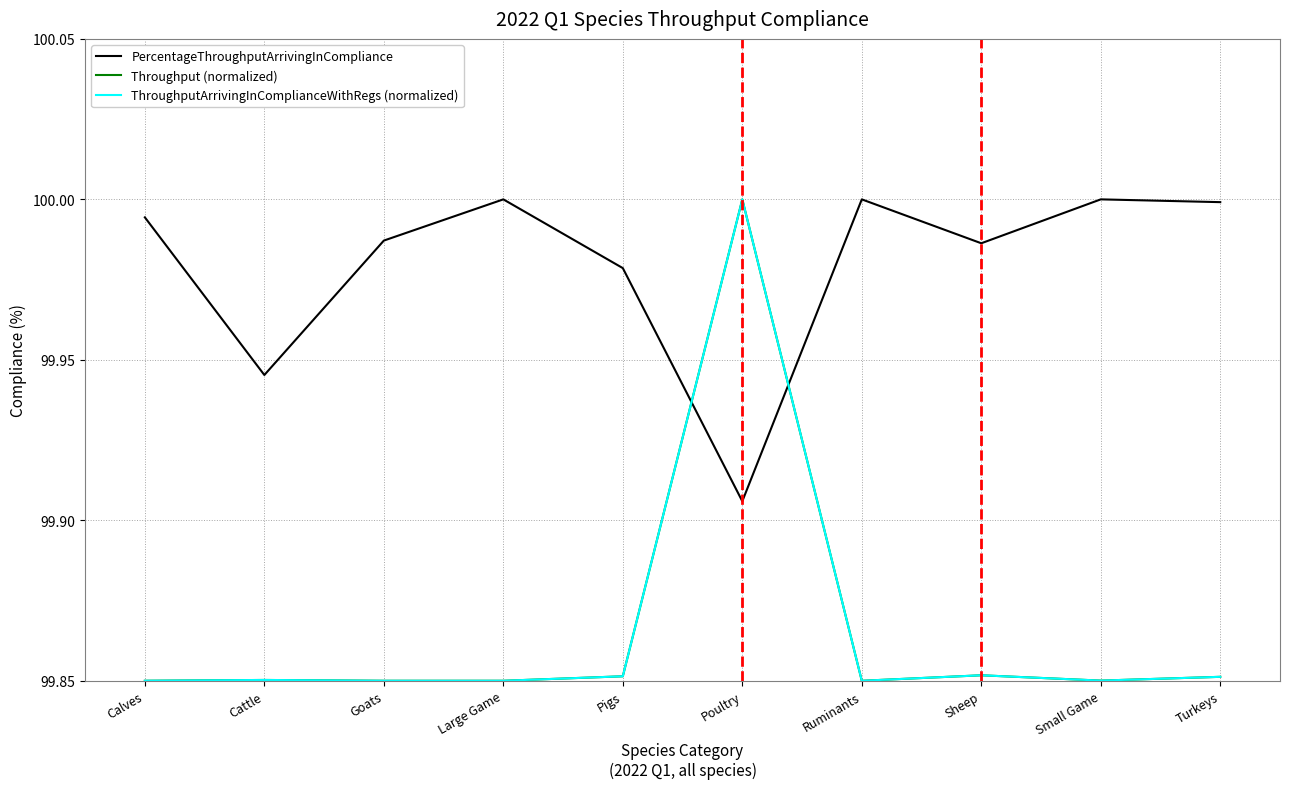

Where is PercentageThroughputArrivingInCompliance nearest to the value 99?

Poultry